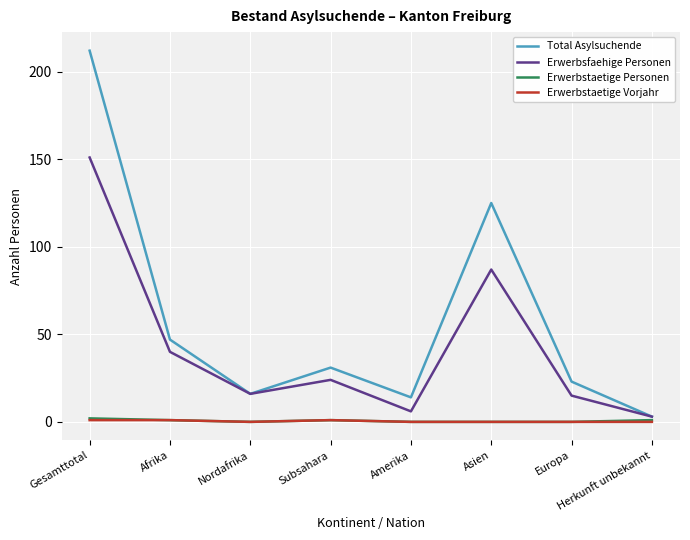

At which category is the sum across all series the highest?

Gesamttotal